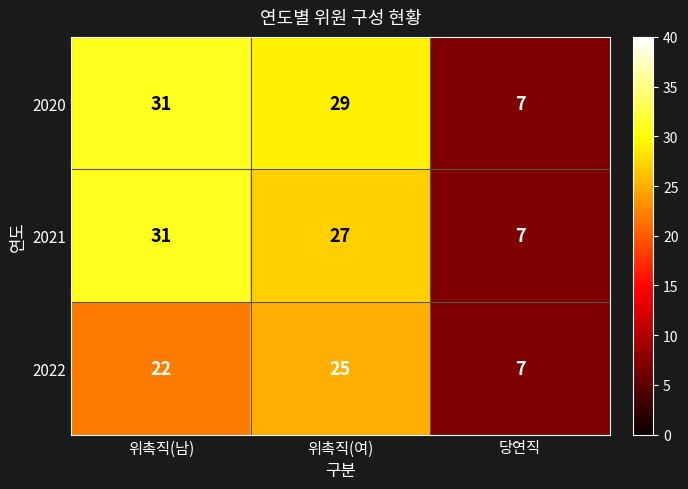

What is the total value across all series at 당연직?

21